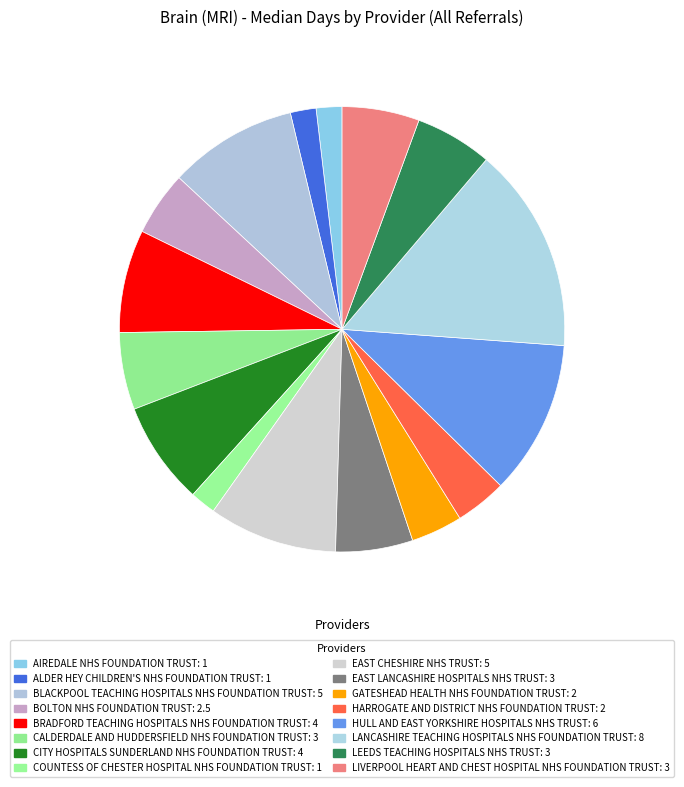

What is the largest slice in the pie chart?

Lancashire Teaching Hospitals NHS Foundation Trust